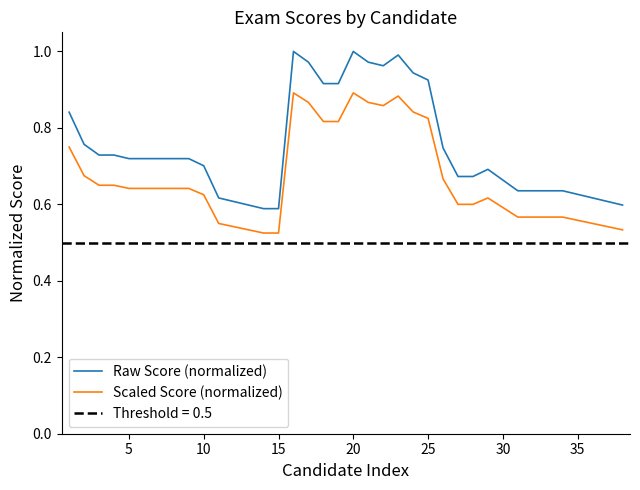

True or false: Scaled Score (normalized) has more than 1 points higher than both neighbors.

True